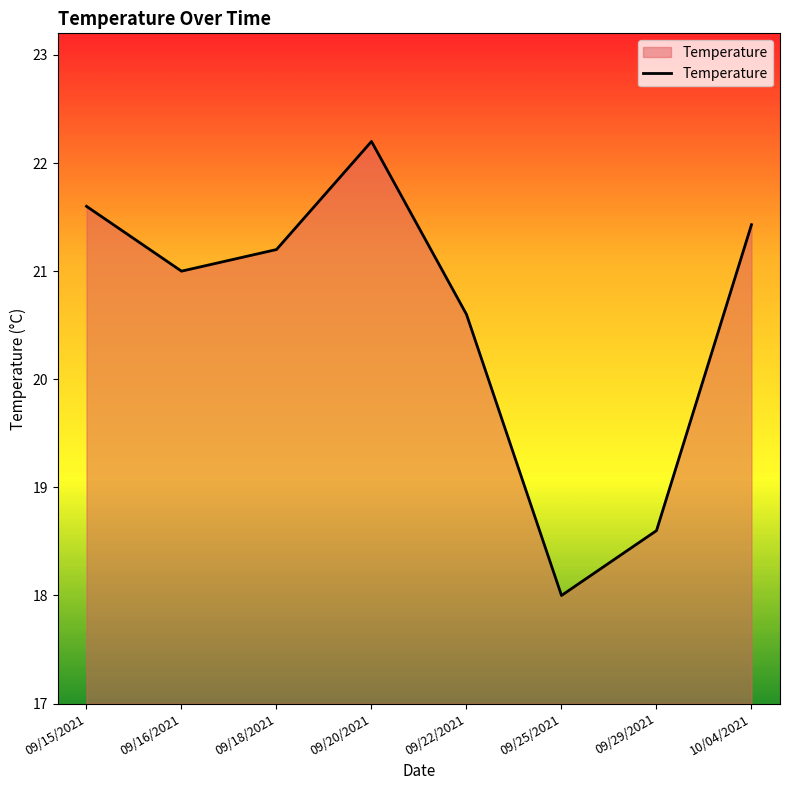

True or false: the data shows 37.3 at 09/18/2021.

False